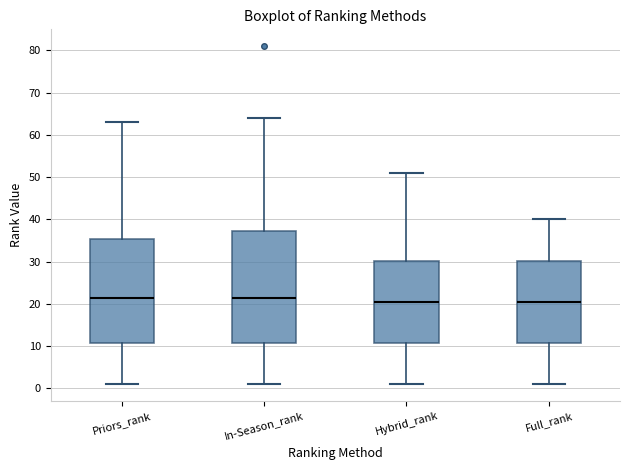

Where is the lower edge of the box for Priors_rank on the y-axis? The values are not printed on the chart, so give them approximately, as read against the axis.

11